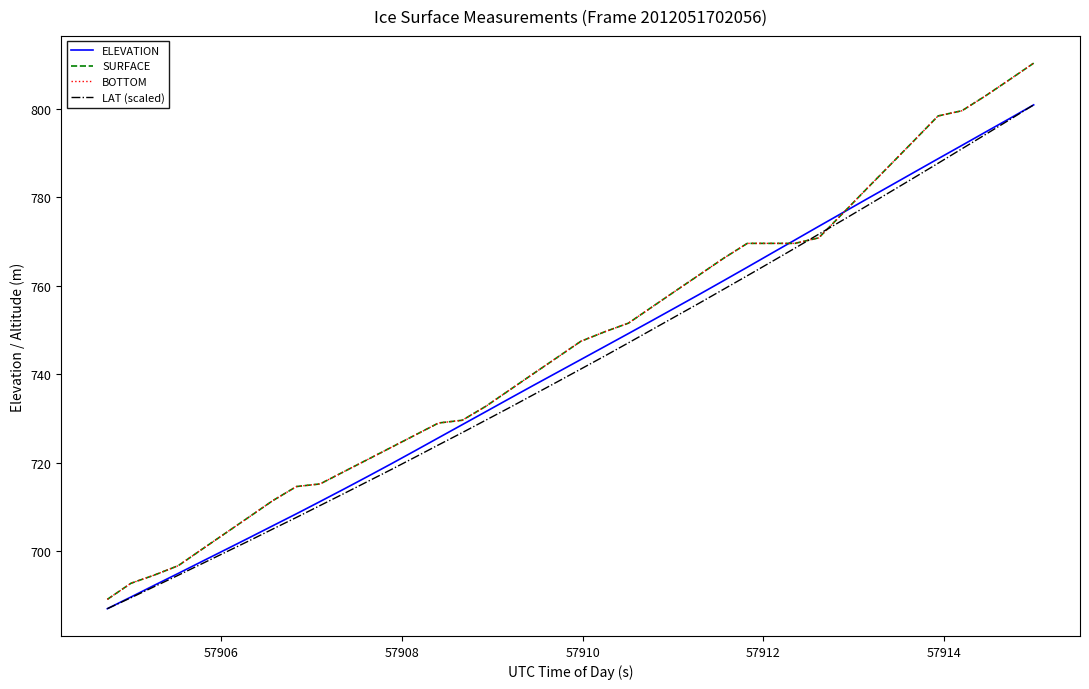

What is the sum of all ELEVATION values?

29702.4